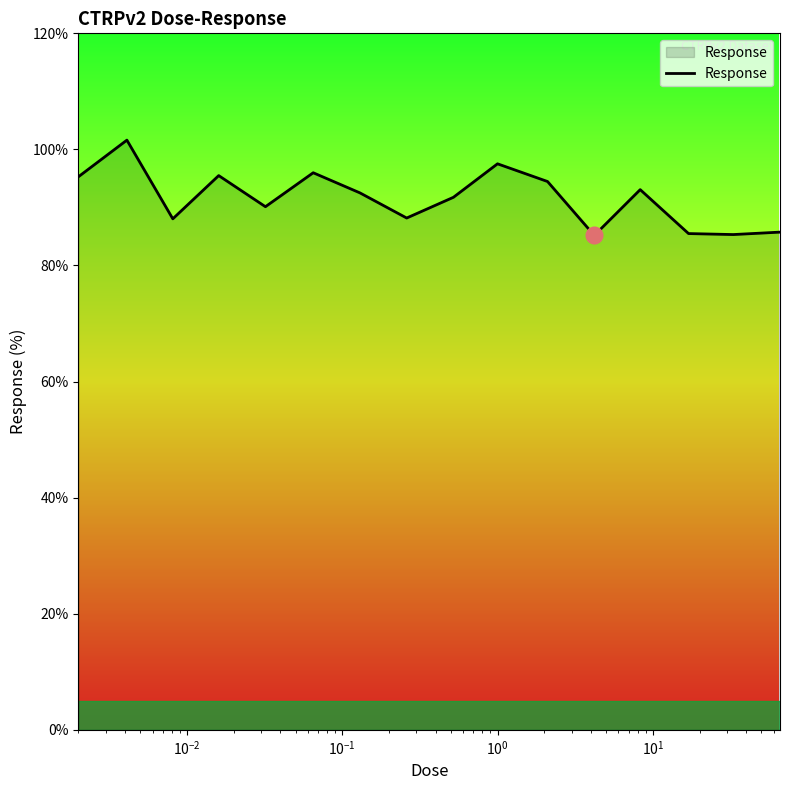

How many lines are shown in the chart?

1